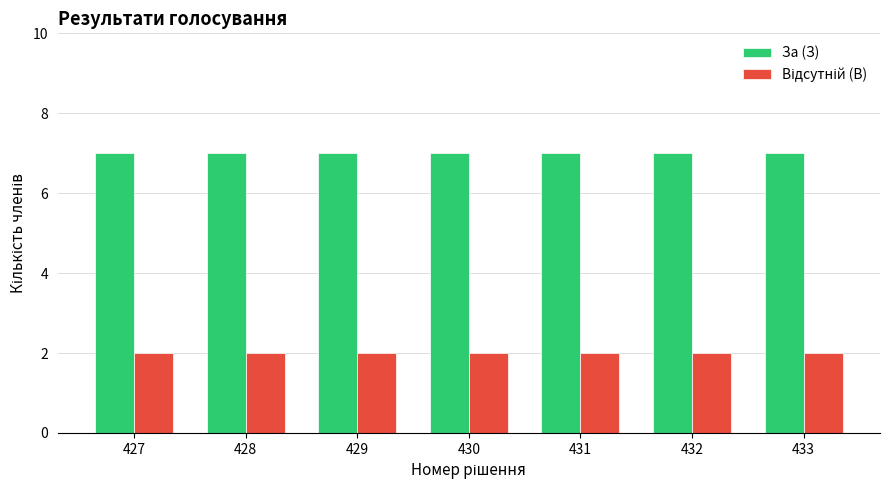

What is the sum of all За (З) values?

49